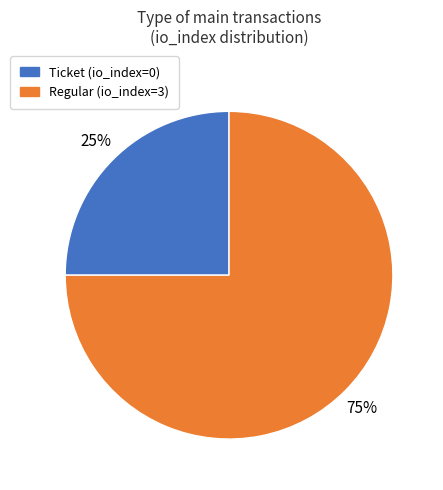

To the nearest percent, what is the difference between the largest and smallest slice percentages?

50%